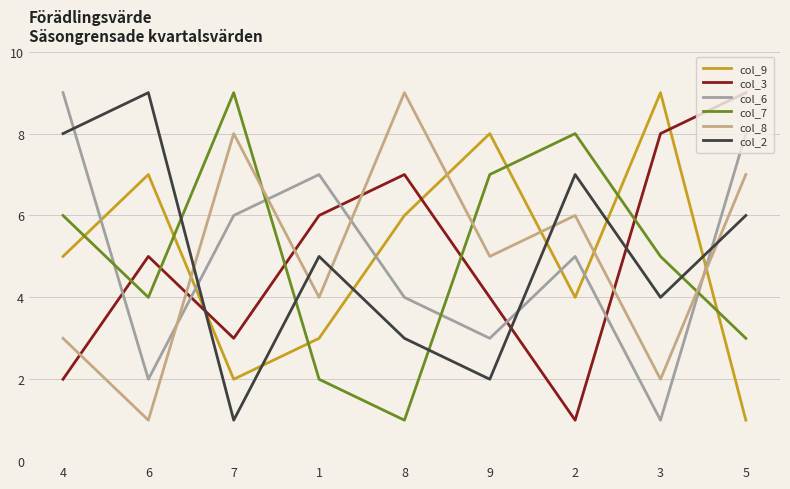

Which series changed the most between 4 and 7?

col_2